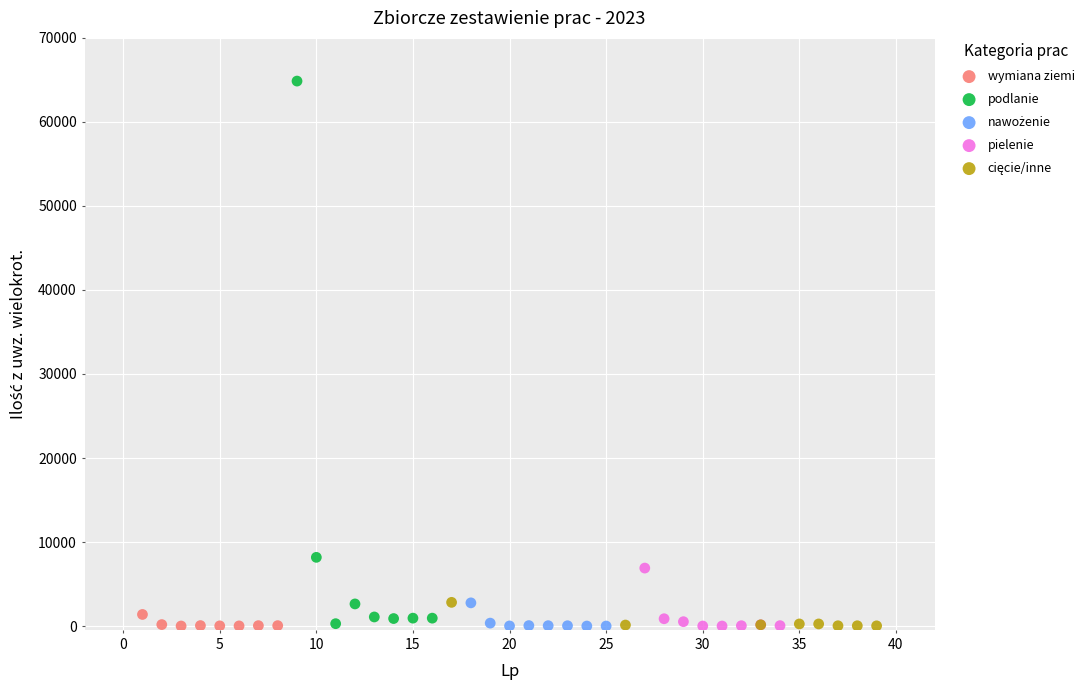

Which series reaches the maximum Y coordinate?

podlanie